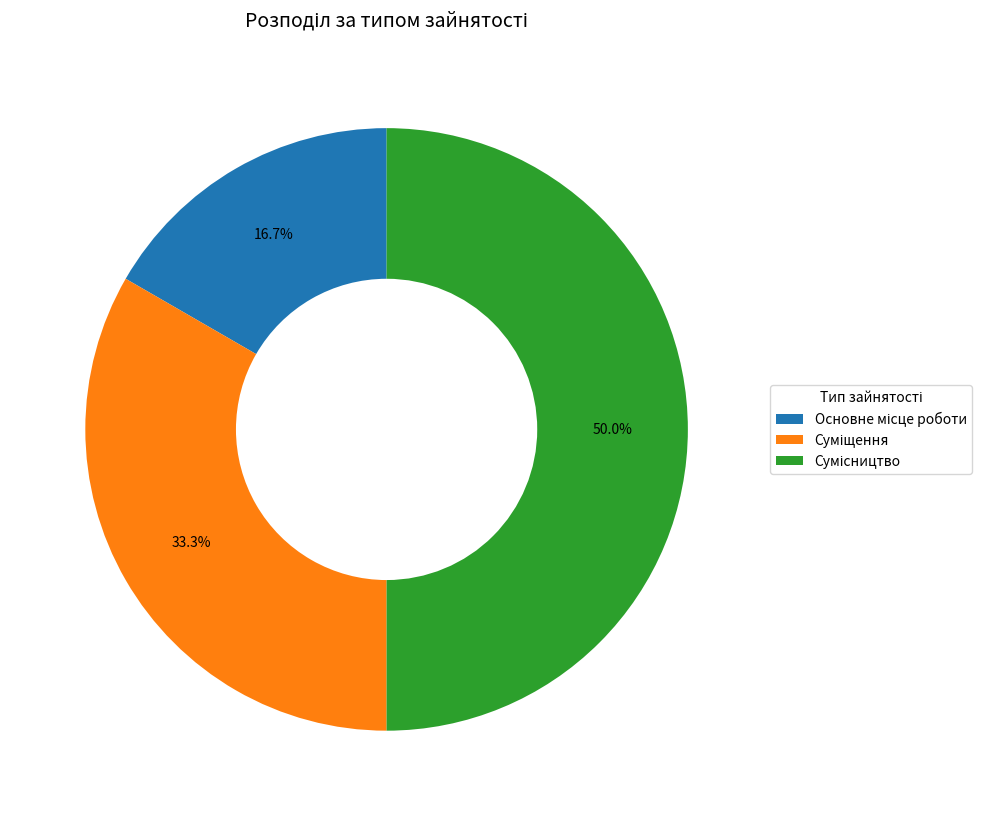

How many slices are in this pie chart?

3